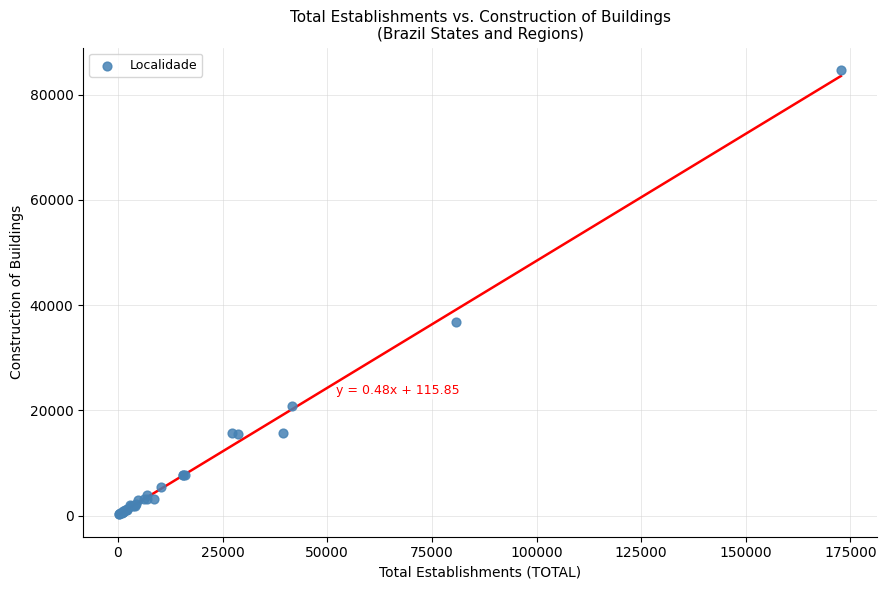

What Y value in the scatter plot is closest to 42455?

36713